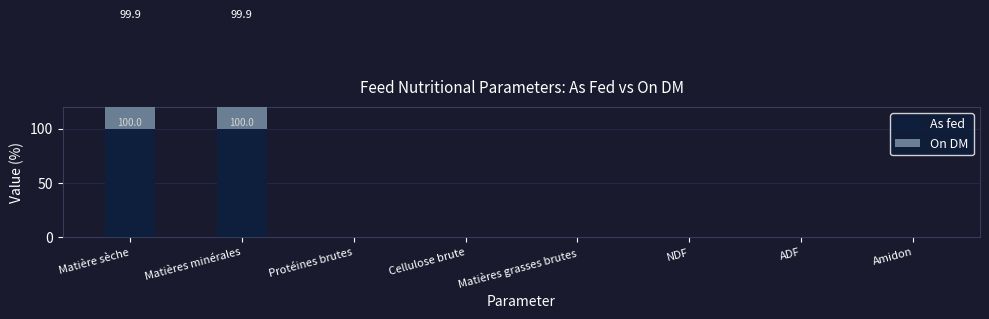

What are all the series names shown in the legend?

As fed, On DM